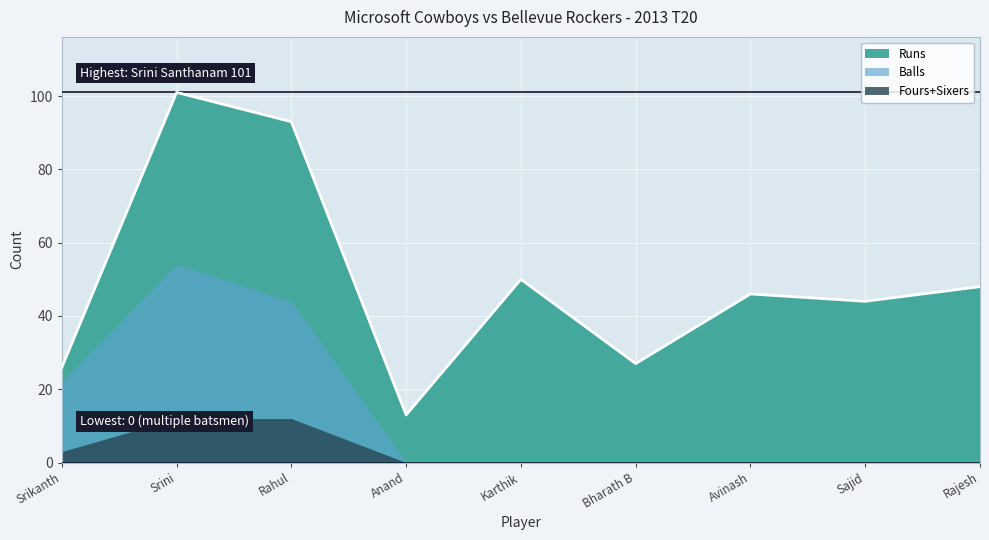

What is the sum of the Runs values at Rahul and Rajesh?

141